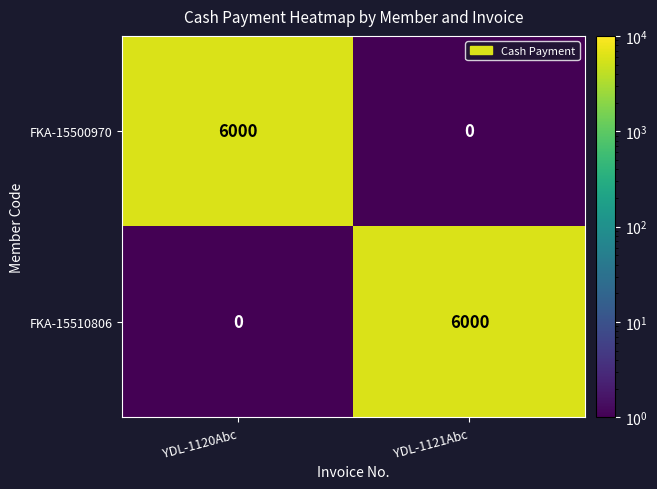

What is the maximum value shown in the chart?

6000